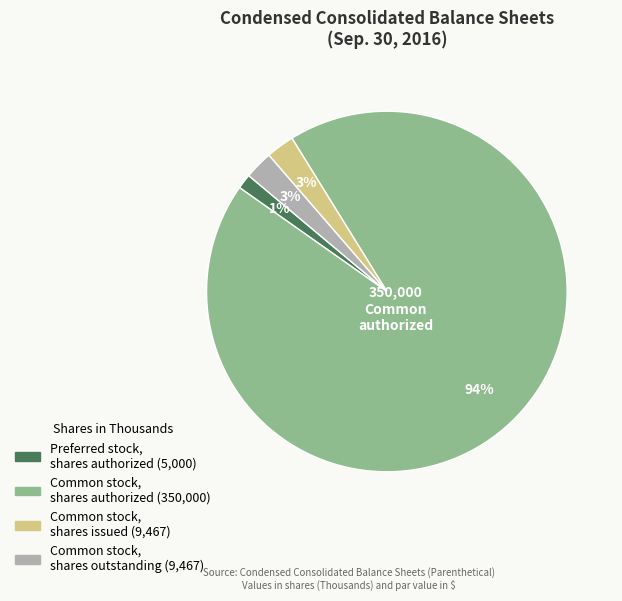

What percentage is the Common stock, shares issued slice, to the nearest percent?

3%